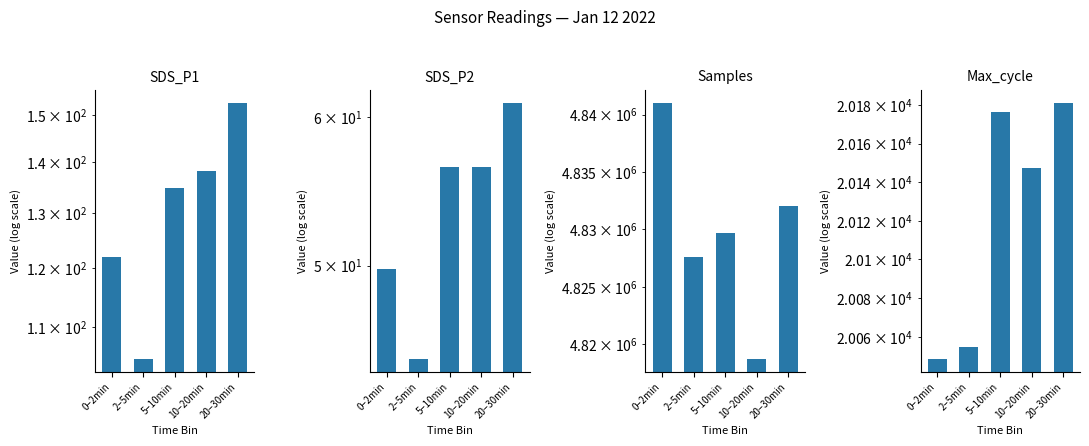

At which category does the chart reach its minimum across all series?

2–5min